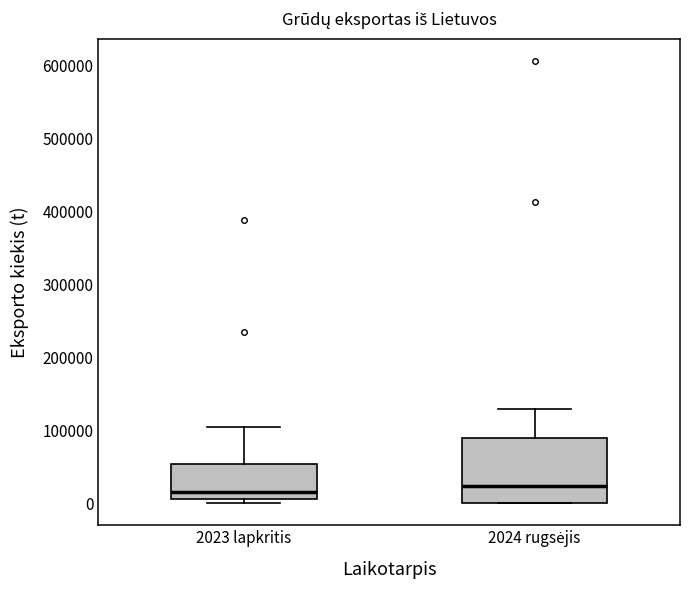

Where is the lower edge of the box for 2024 rugsėjis on the y-axis? The values are not printed on the chart, so give them approximately, as read against the axis.

0